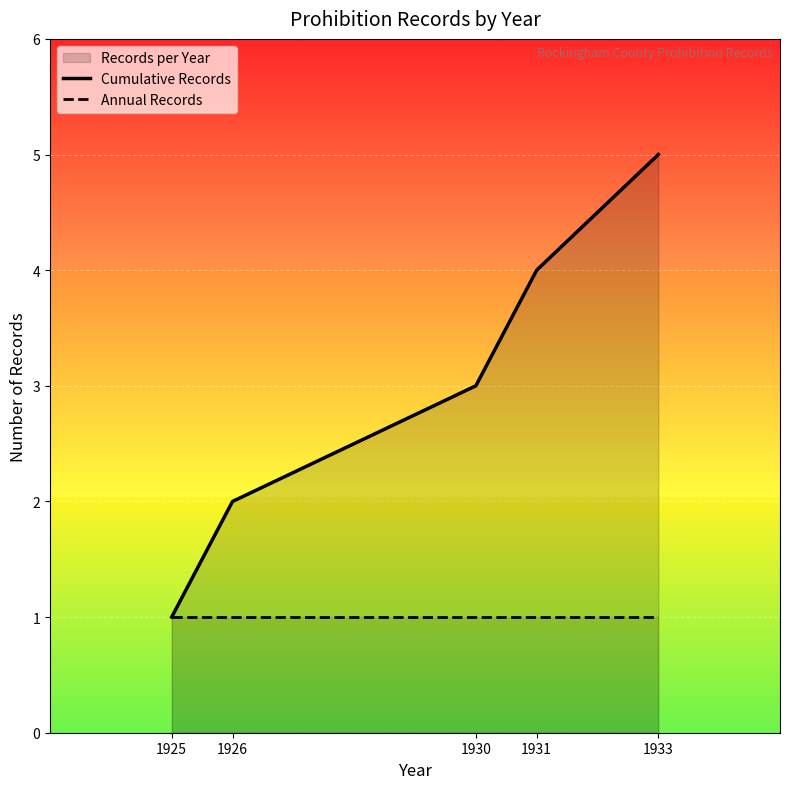

True or false: Annual Records has a value of 0 at 1930.

False